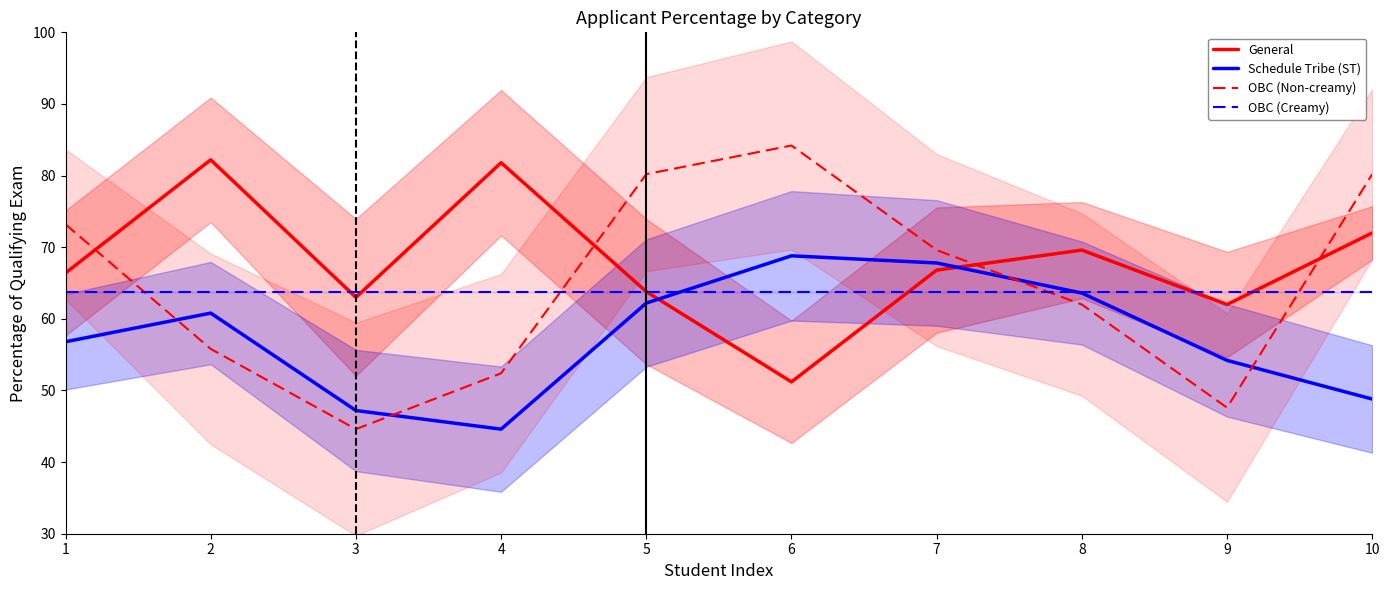

In General, how many points are higher than both neighbors (excluding endpoints)?

3